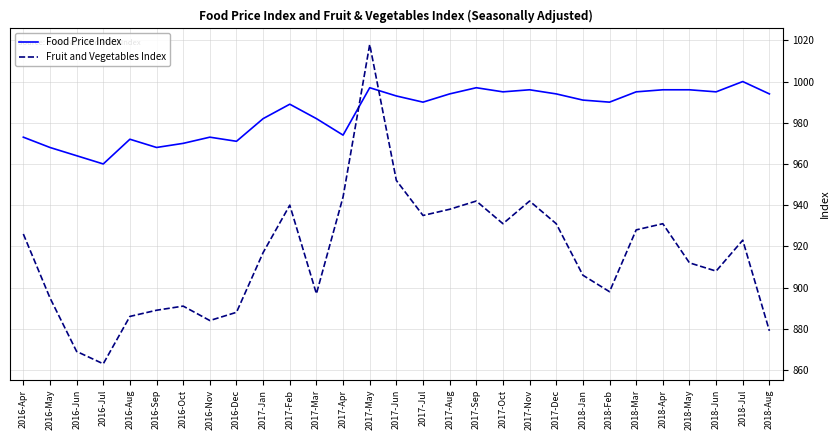

What are all the series names shown in the legend?

Food Price Index, Fruit and Vegetables Index